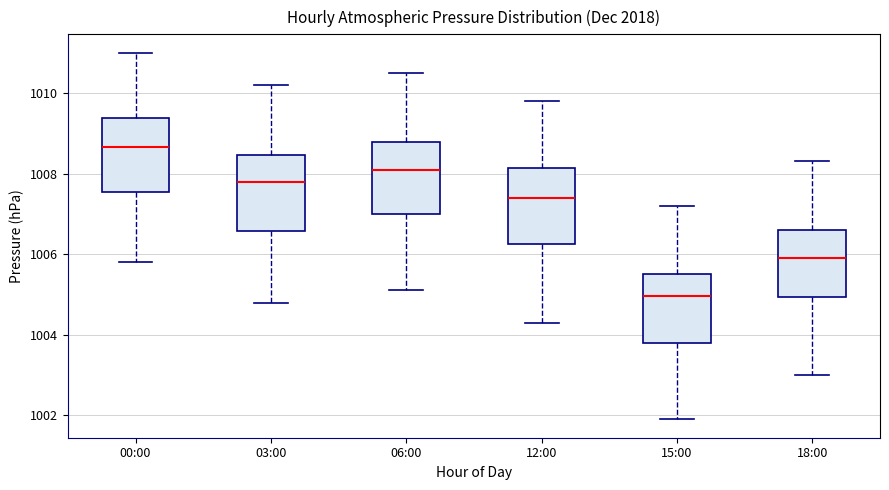

Reading left to right, read every box against the y-axis: the position of its median line, the range the box covers, and the ends of its whiskers. The values are not printed on the chart, so give them approximately, as read against the axis.

00:00: median 1008.6, box 1007.6 to 1009.4, whiskers 1005.8 to 1011.0
03:00: median 1007.8, box 1006.6 to 1008.4, whiskers 1004.8 to 1010.2
06:00: median 1008.2, box 1007.0 to 1008.8, whiskers 1005.2 to 1010.6
12:00: median 1007.4, box 1006.2 to 1008.2, whiskers 1004.4 to 1009.8
15:00: median 1005.0, box 1003.8 to 1005.6, whiskers 1002.0 to 1007.2
18:00: median 1006.0, box 1005.0 to 1006.6, whiskers 1003.0 to 1008.4